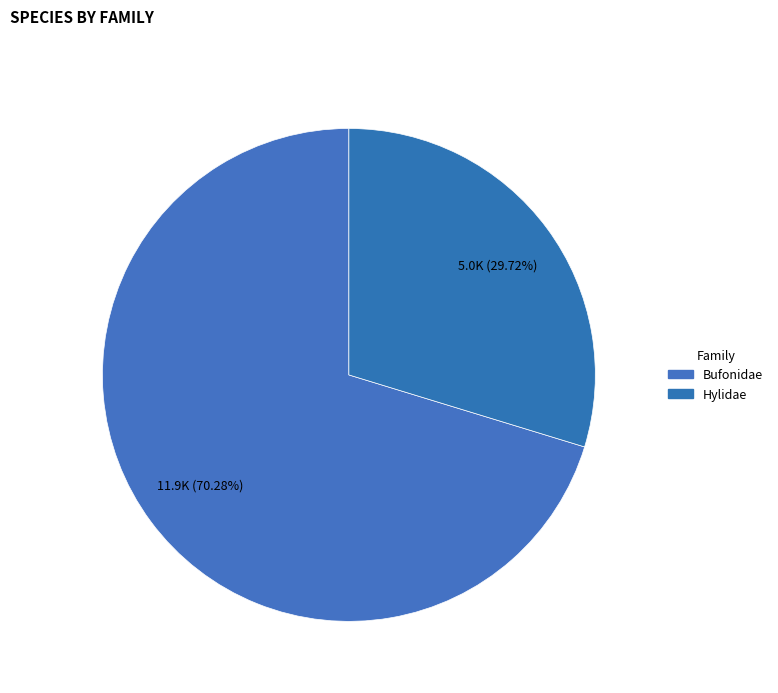

Is Bufonidae the majority of the pie?

Yes